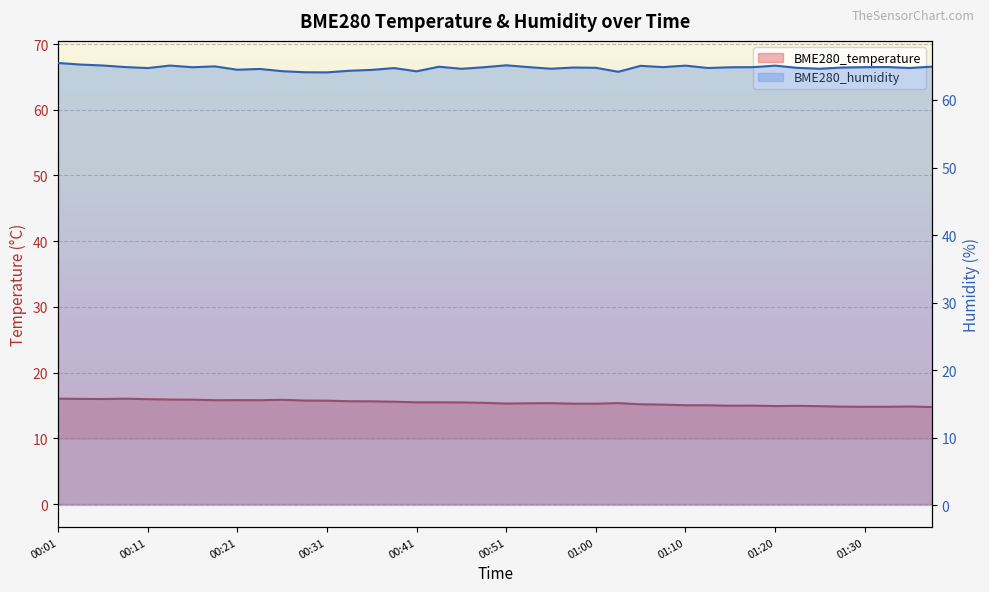

What is the average value of the BME280_temperature series?

15.4